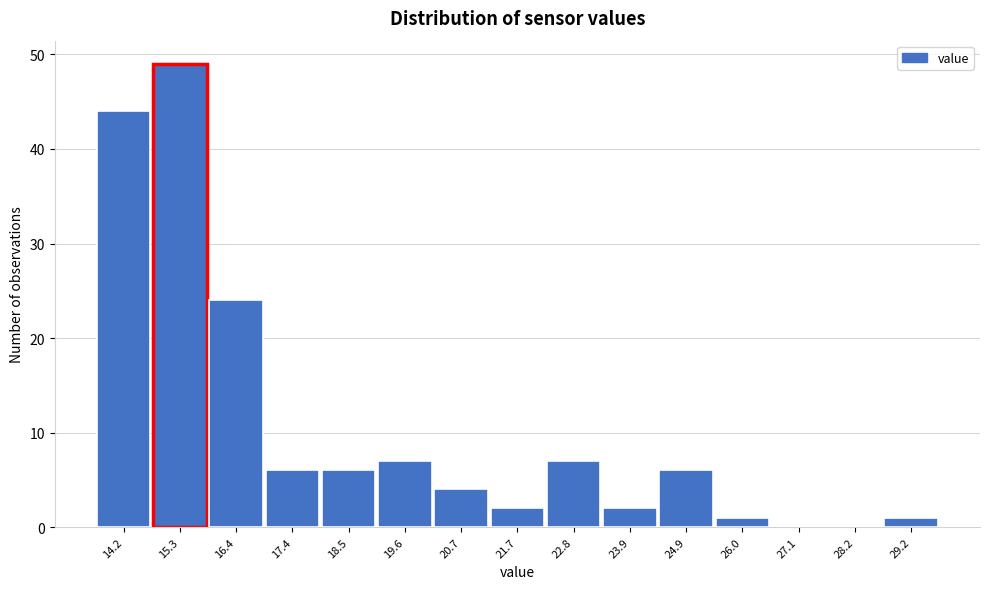

Reading left to right, list all the values displayed in this chart.

14.2=44	15.3=49	16.4=24	17.4=6	18.5=6	19.6=7	20.7=4	21.7=2	22.8=7	23.9=2	24.9=6	26.0=1	27.1=0	28.2=0	29.2=1